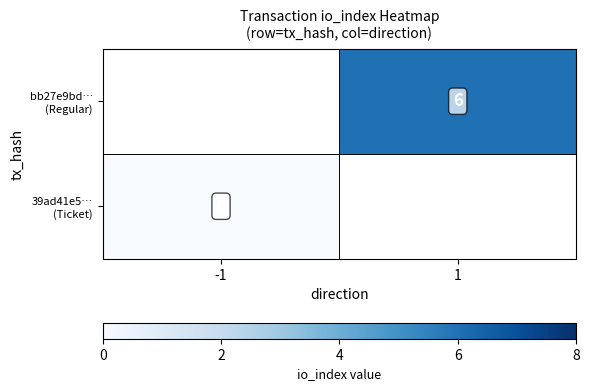

Rank the series by their maximum value, from lowest to highest.

39ad41e5… (Ticket), bb27e9bd… (Regular)